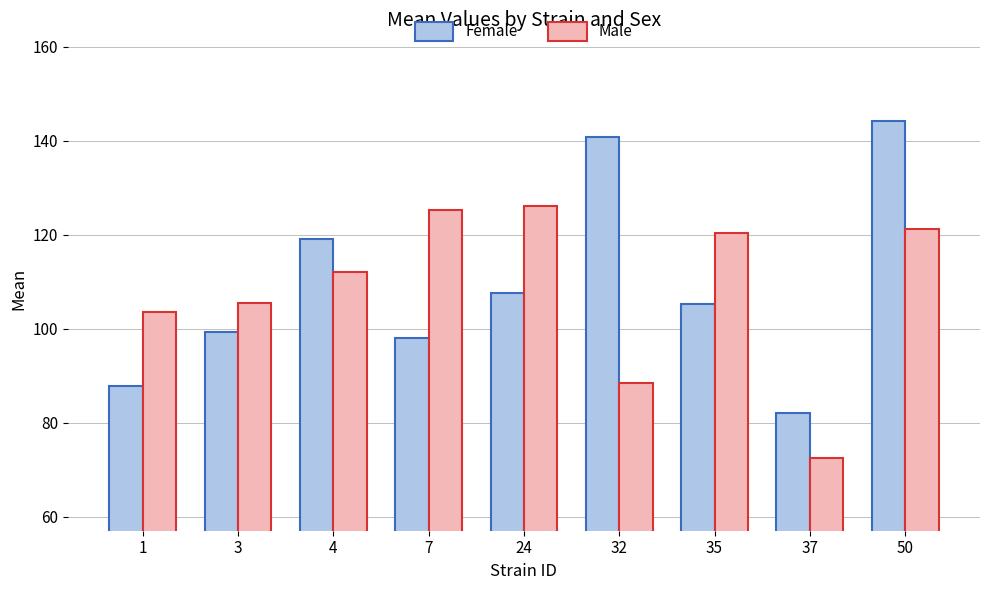

The value of Male at 37 is 72.4. True or false?

True